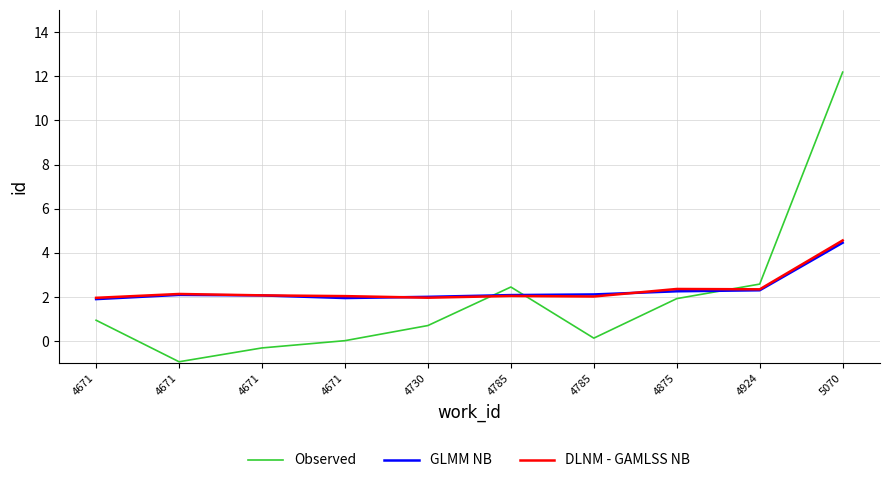

What are all the series names shown in the legend?

Observed, GLMM NB, DLNM - GAMLSS NB